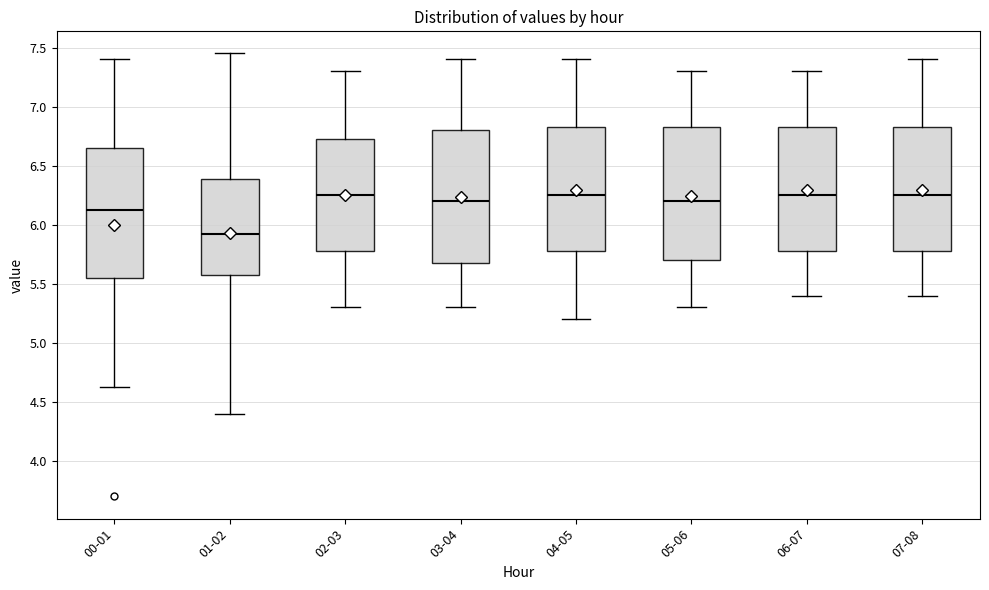

Reading left to right, transcribe this box plot: for each box, give where its median line is, the range the box spans, and where its two whiskers end, as read against the y-axis. The values are not printed on the chart, so give them approximately, as read against the axis.

00-01: median 6.15, box 5.55 to 6.65, whiskers 4.65 to 7.40
01-02: median 5.95, box 5.60 to 6.40, whiskers 4.40 to 7.45
02-03: median 6.25, box 5.80 to 6.75, whiskers 5.30 to 7.30
03-04: median 6.20, box 5.70 to 6.80, whiskers 5.30 to 7.40
04-05: median 6.25, box 5.80 to 6.85, whiskers 5.20 to 7.40
05-06: median 6.20, box 5.70 to 6.85, whiskers 5.30 to 7.30
06-07: median 6.25, box 5.80 to 6.85, whiskers 5.40 to 7.30
07-08: median 6.25, box 5.80 to 6.85, whiskers 5.40 to 7.40